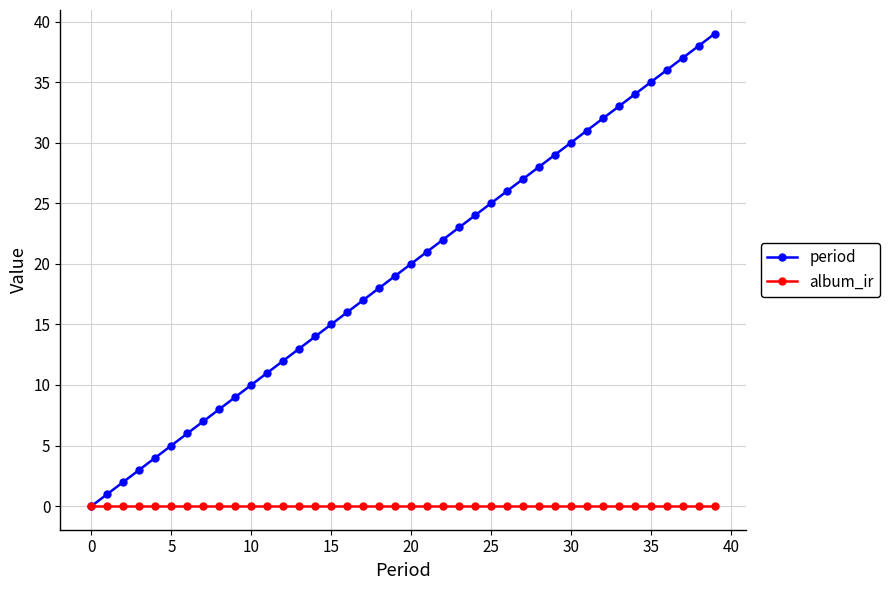

Rank the series by their maximum value, from highest to lowest.

period, album_ir